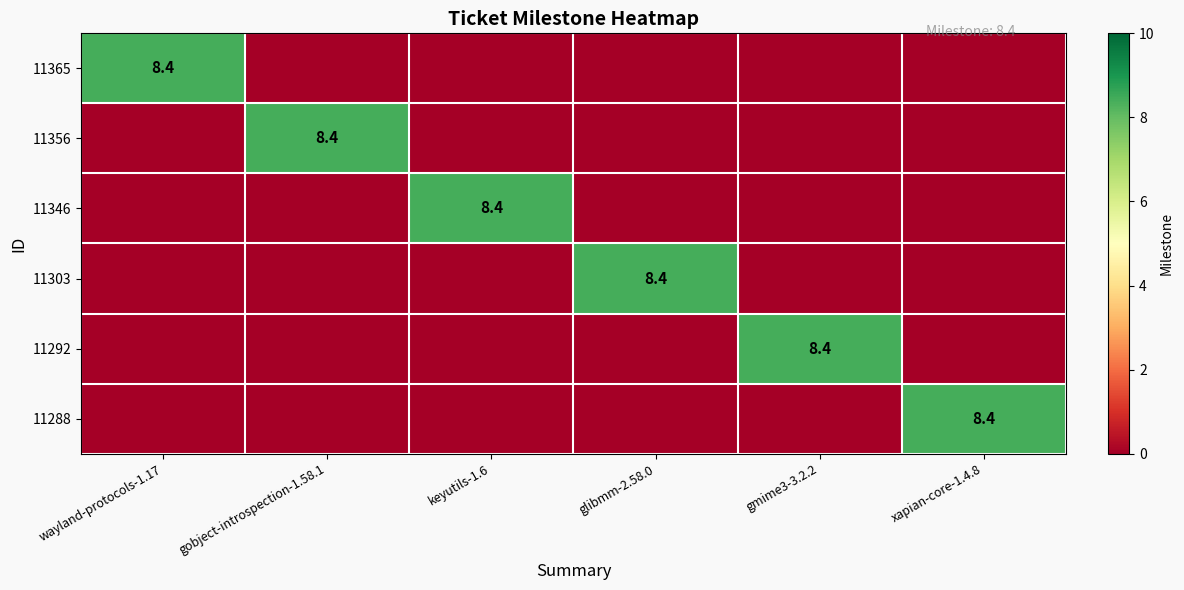

Is it true that 11356 equals 8.4 at gobject-introspection-1.58.1?

True